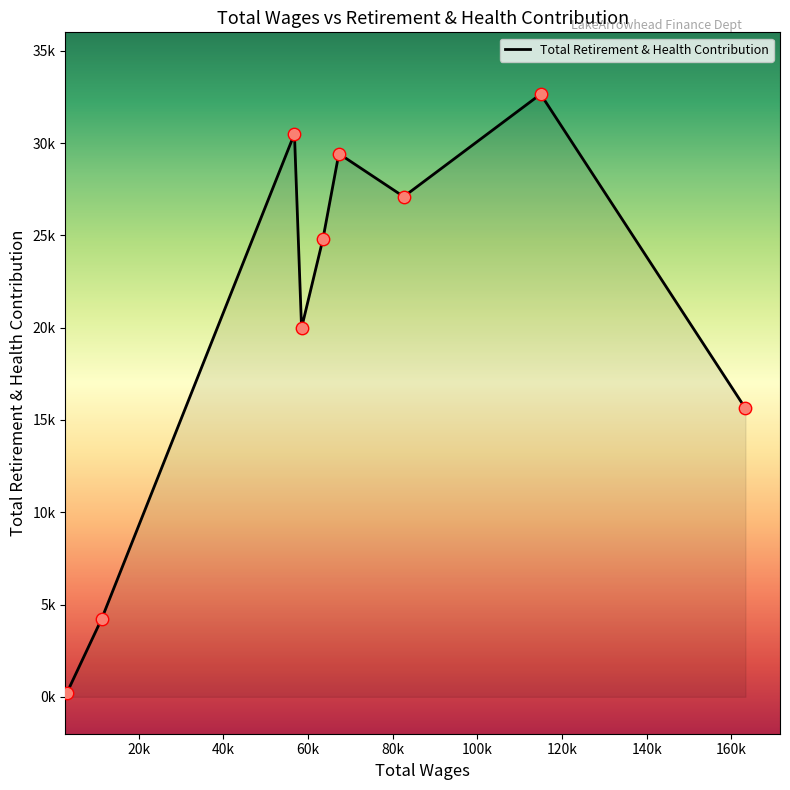

Does the chart have visible grid lines?

No